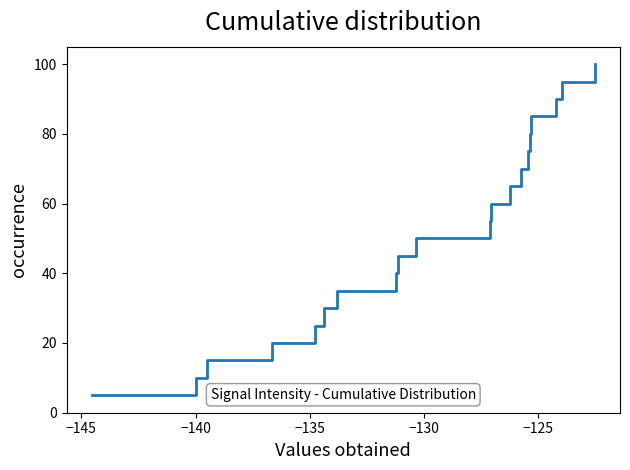

What is the smallest value displayed?

5.0